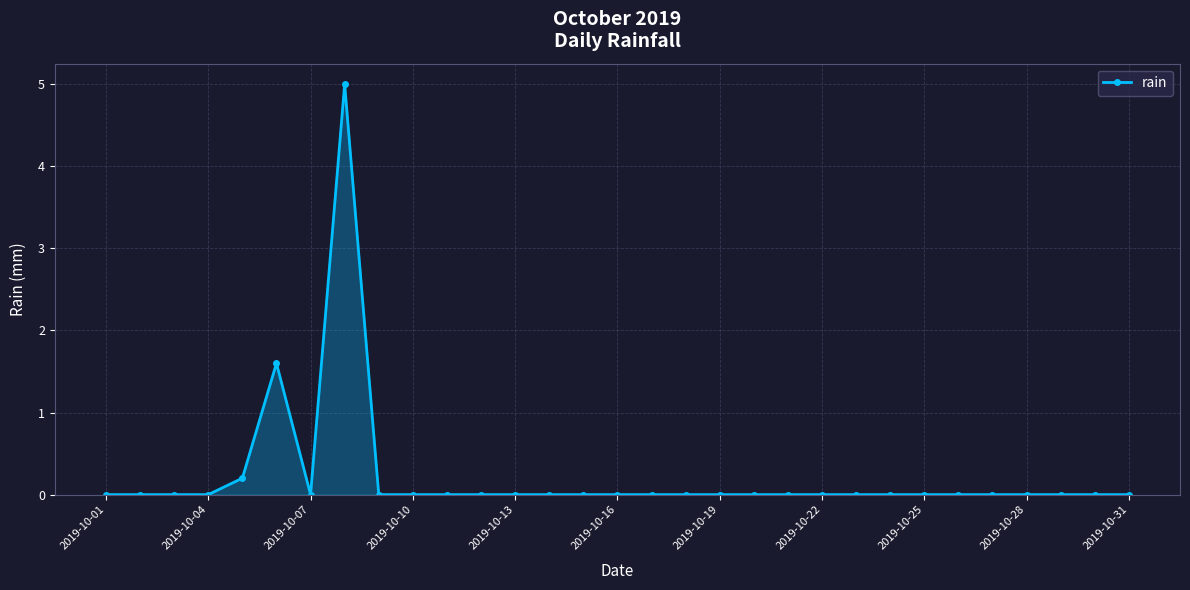

How many series are shown in this chart?

1